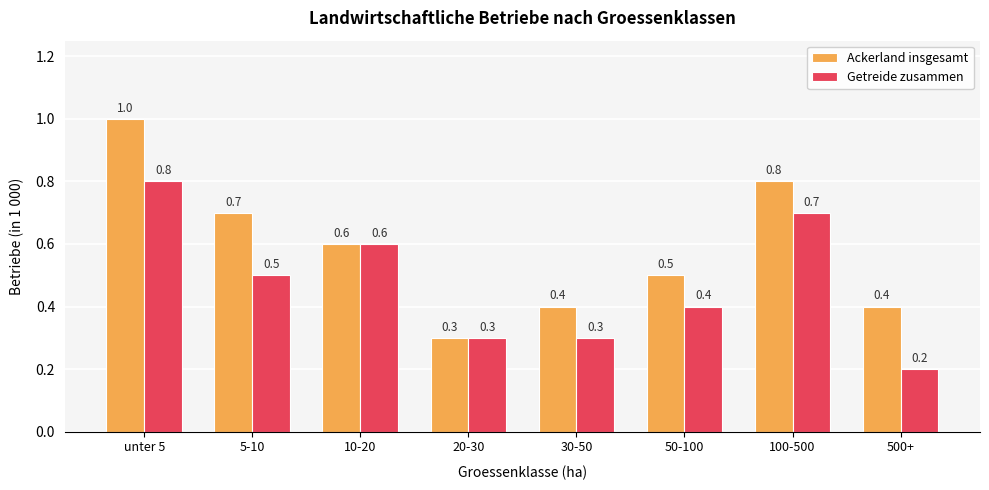

What is the sum of all Getreide zusammen values?

3.8